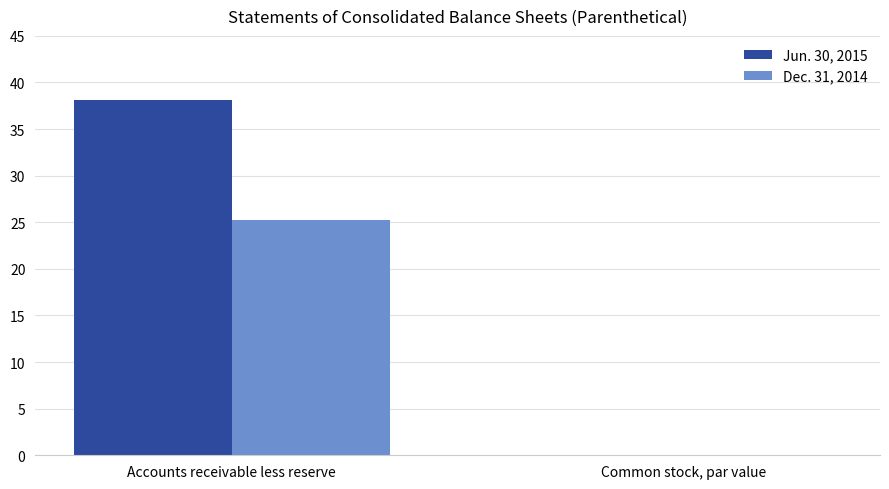

Which label corresponds to the largest value in the chart?

Accounts receivable less reserve